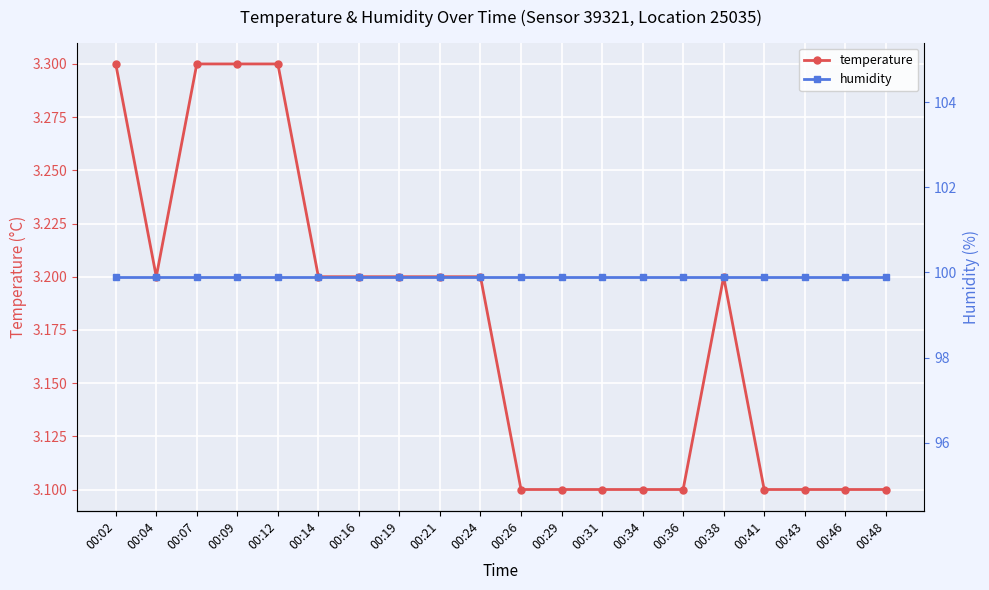

Which has a higher value, 00:46 or 00:12?

00:12